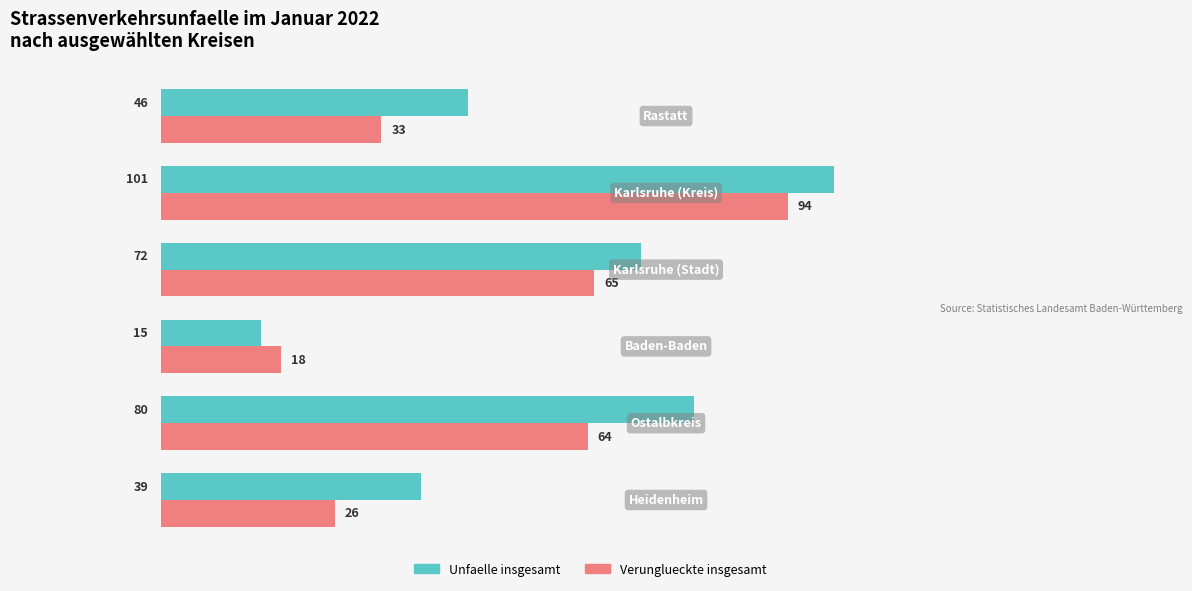

What is the maximum value shown in the chart?

101